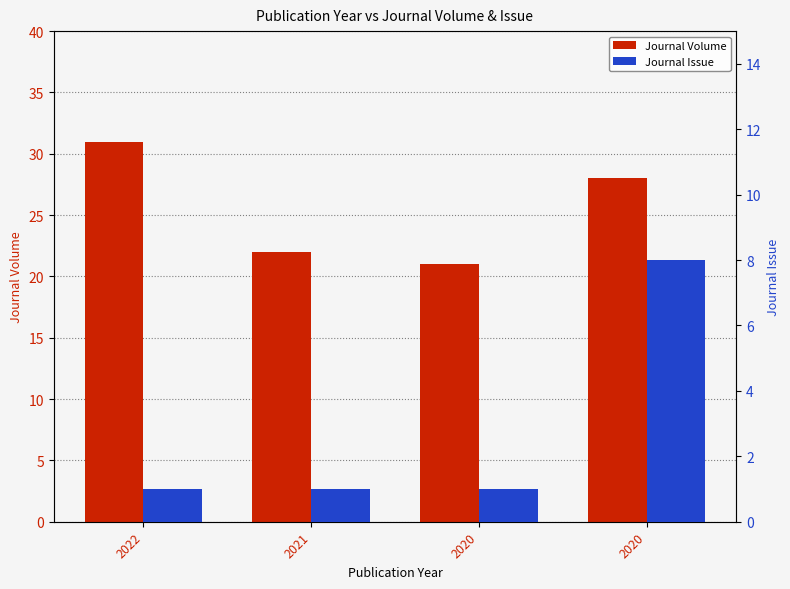

List the series in order of their peak value, highest first.

Journal Volume, Journal Issue